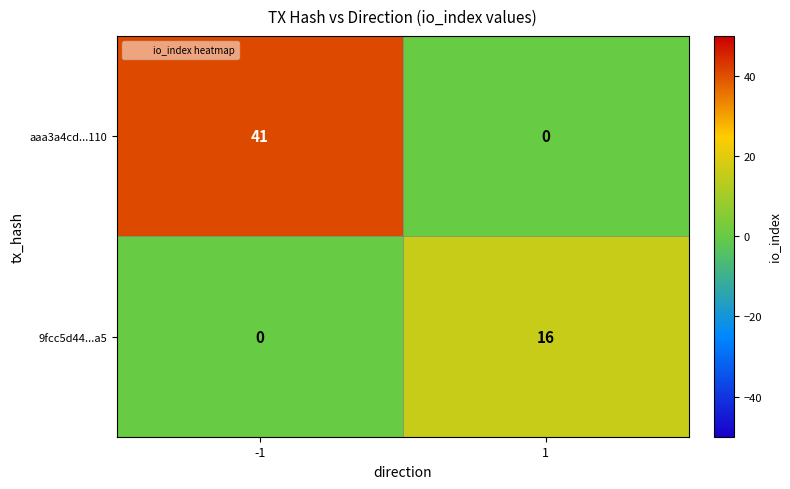

What is the difference between the highest and lowest values at 1?

16